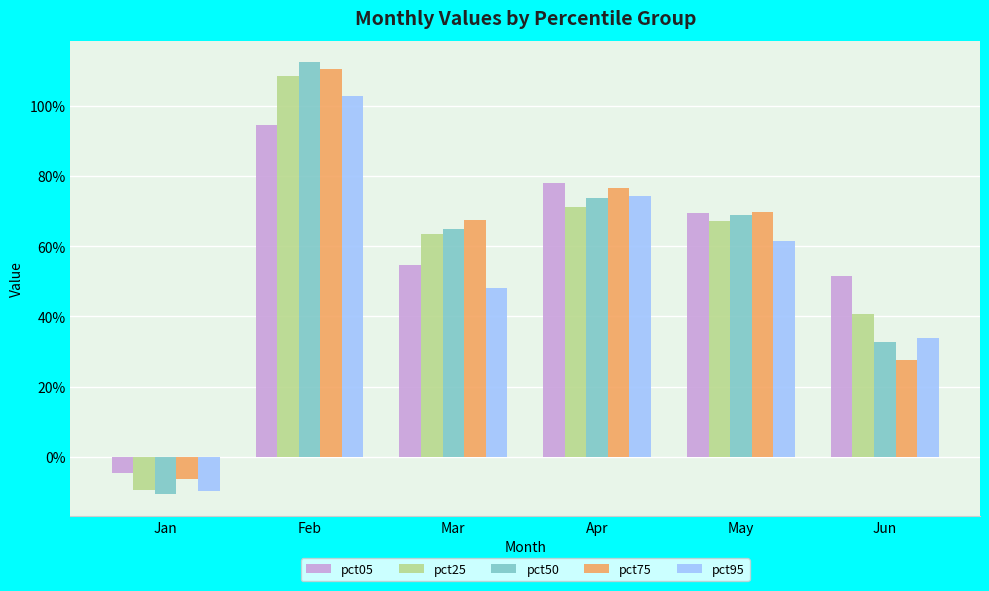

Reading right to left, transcribe all the data shown in this chart.

pct05: 0.5	0.7	0.8	0.5	0.9	-0.0
pct25: 0.4	0.7	0.7	0.6	1.1	-0.1
pct50: 0.3	0.7	0.7	0.7	1.1	-0.1
pct75: 0.3	0.7	0.8	0.7	1.1	-0.1
pct95: 0.3	0.6	0.7	0.5	1.0	-0.1